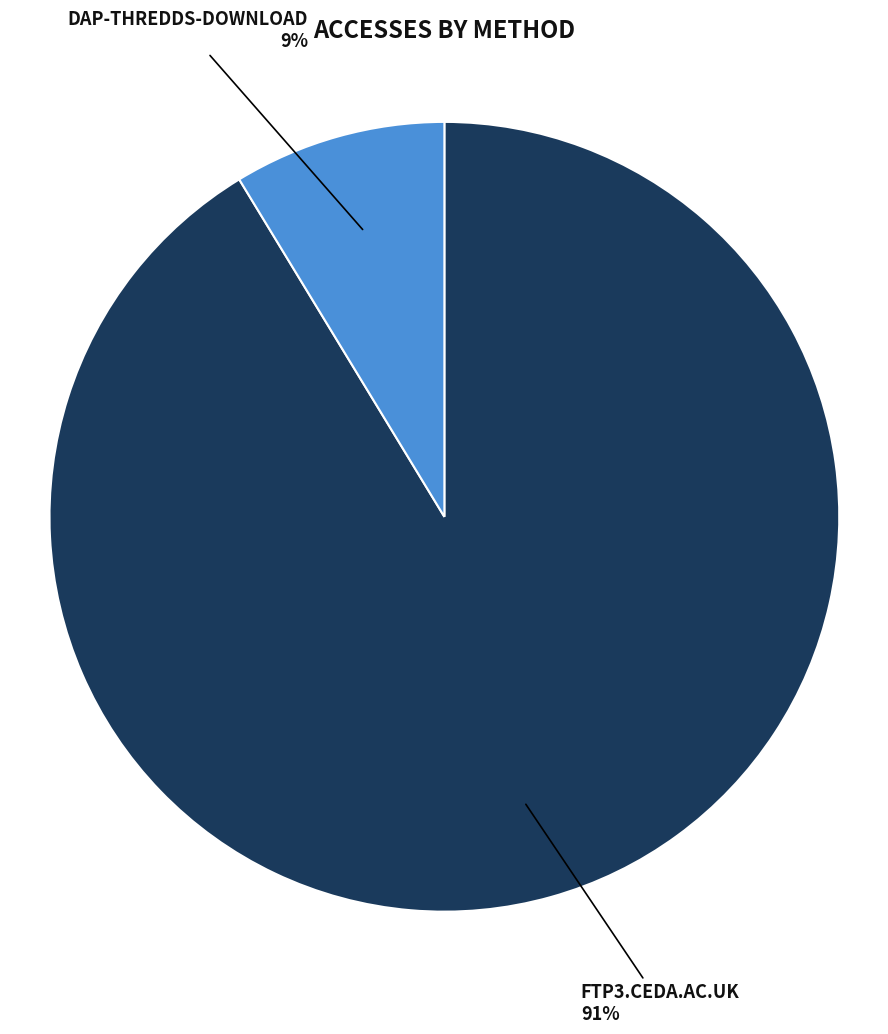

To the nearest percent, what is the average slice percentage?

50%